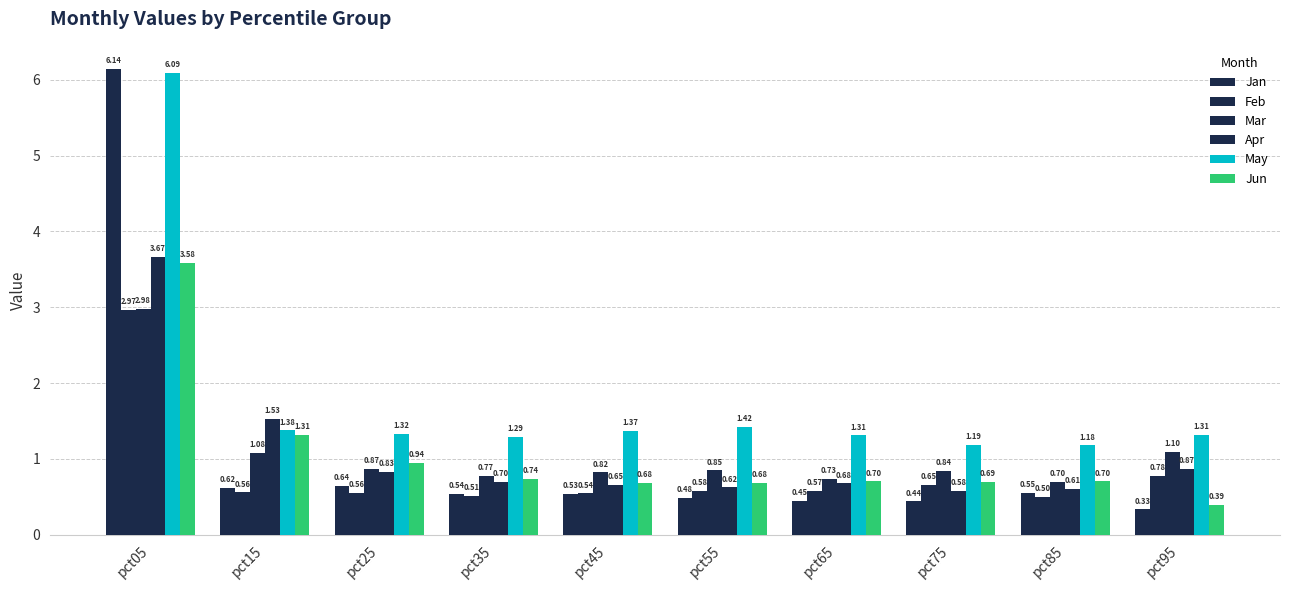

Which series has the widest spread of values?

Jan